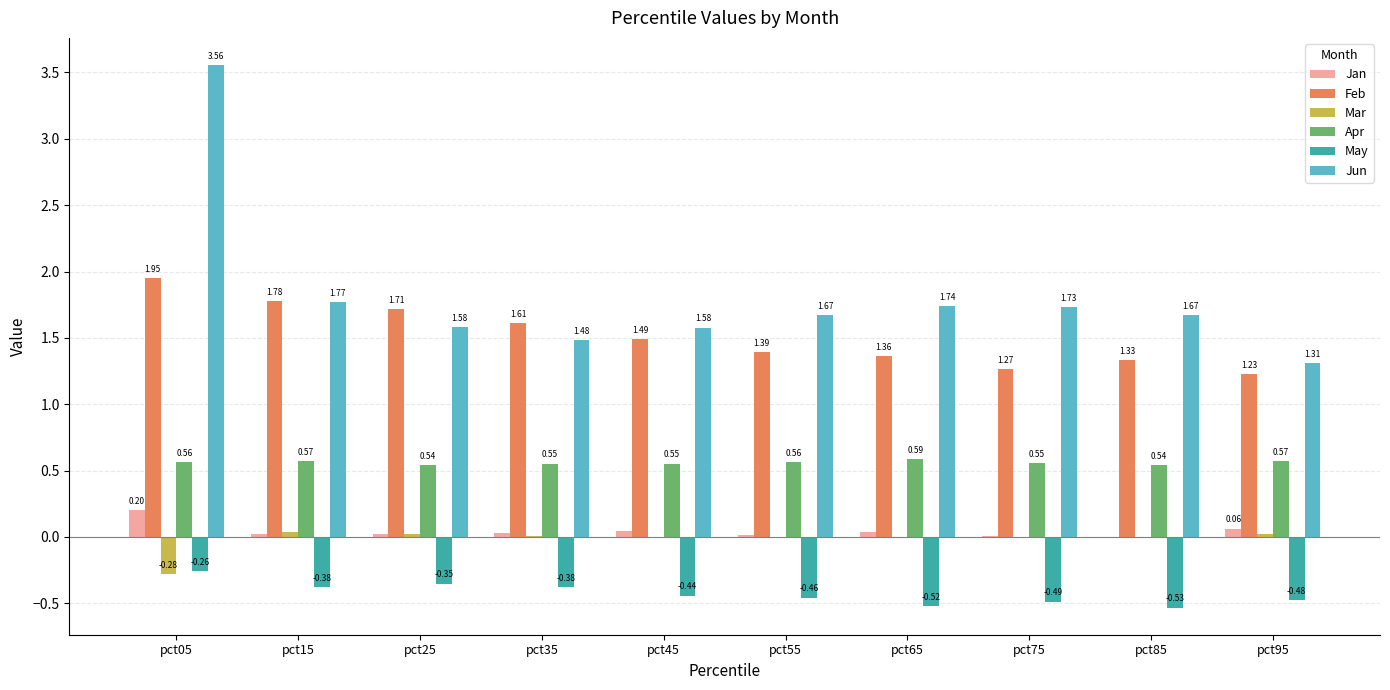

Which series changed the most between pct25 and pct55?

Feb